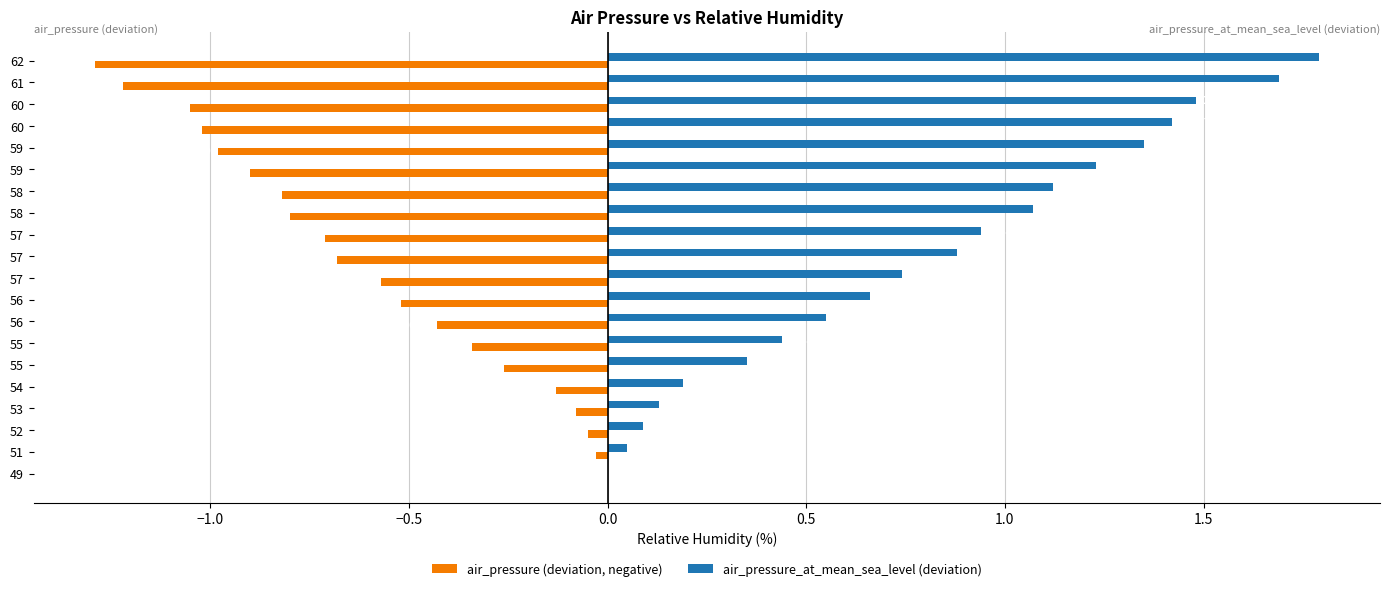

What are all the series names shown in the legend?

air_pressure (deviation, negative), air_pressure_at_mean_sea_level (deviation)